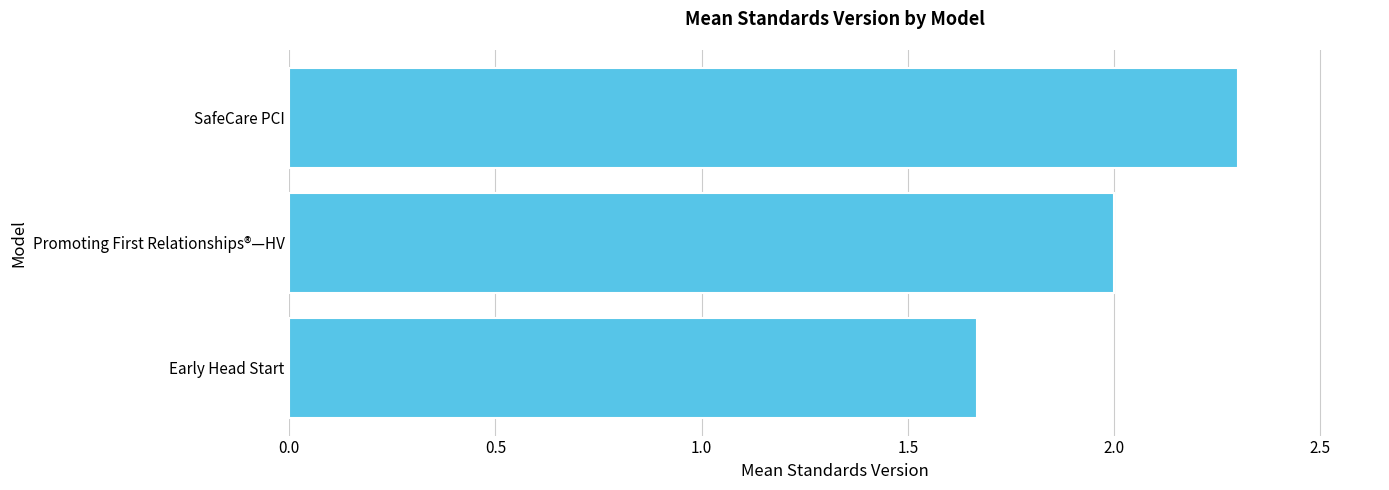

What is the difference between the maximum and minimum values?

0.6